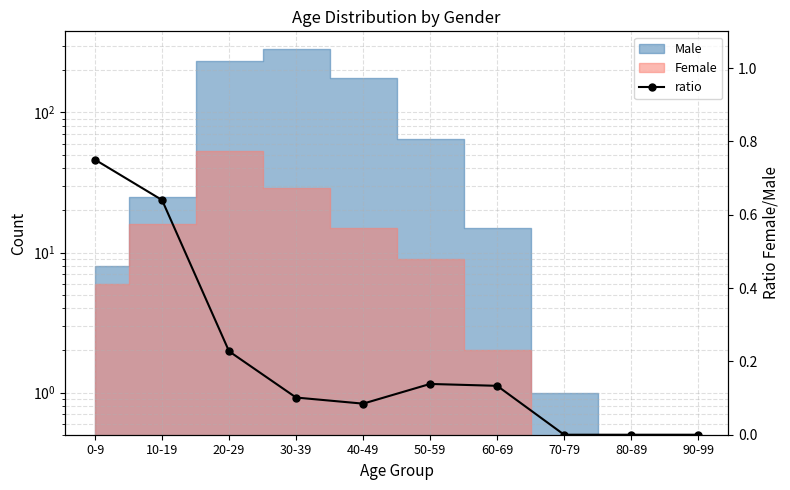

What is the label of the 9th point from the right?

10-19